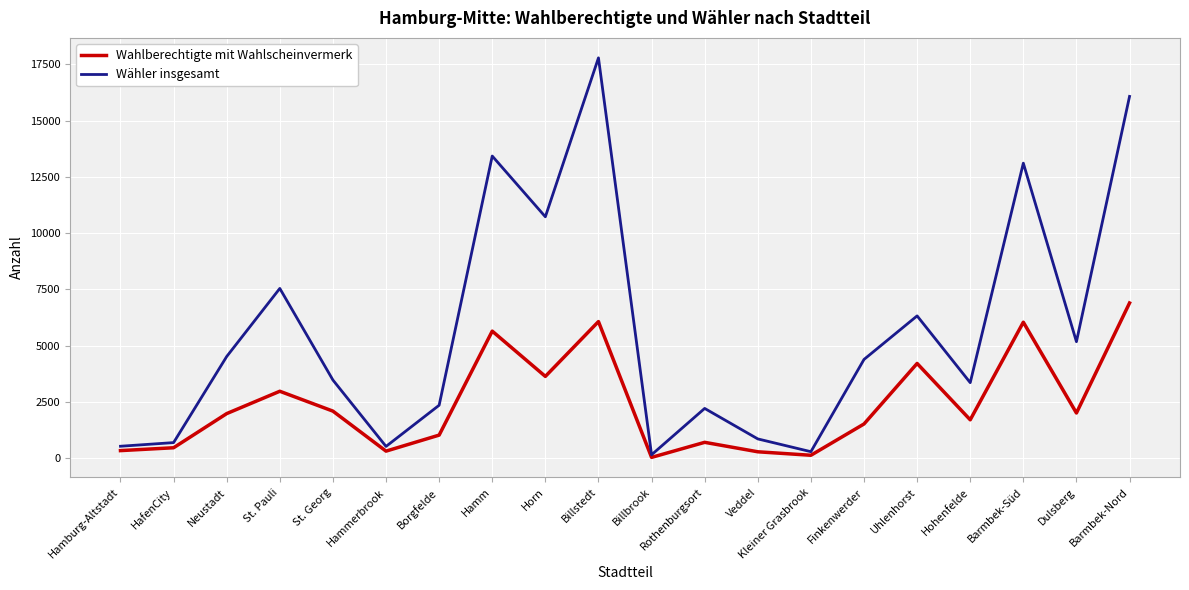

What value does the Wähler insgesamt series have at Hamburg-Altstadt, to the nearest 10?

530